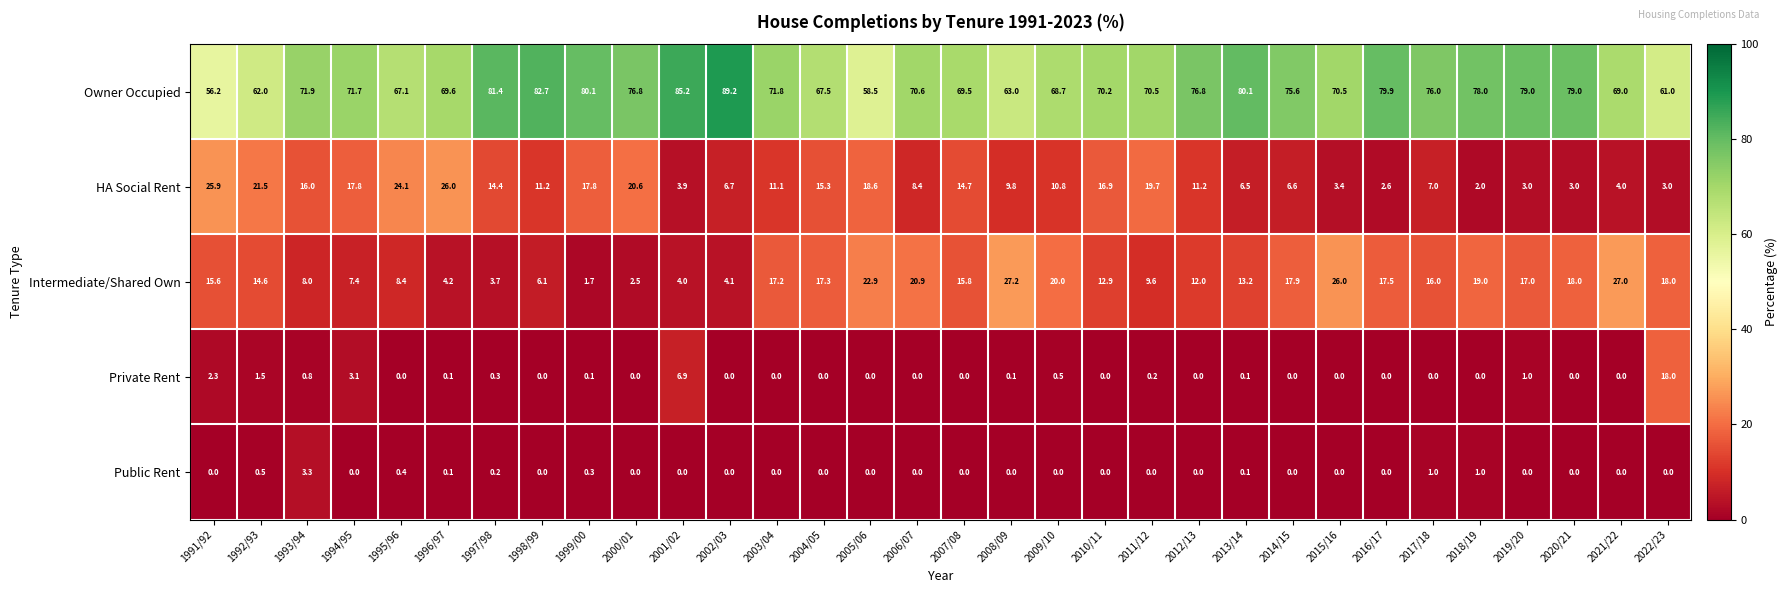

Where is Owner Occupied nearest to the value 72?

1993/94